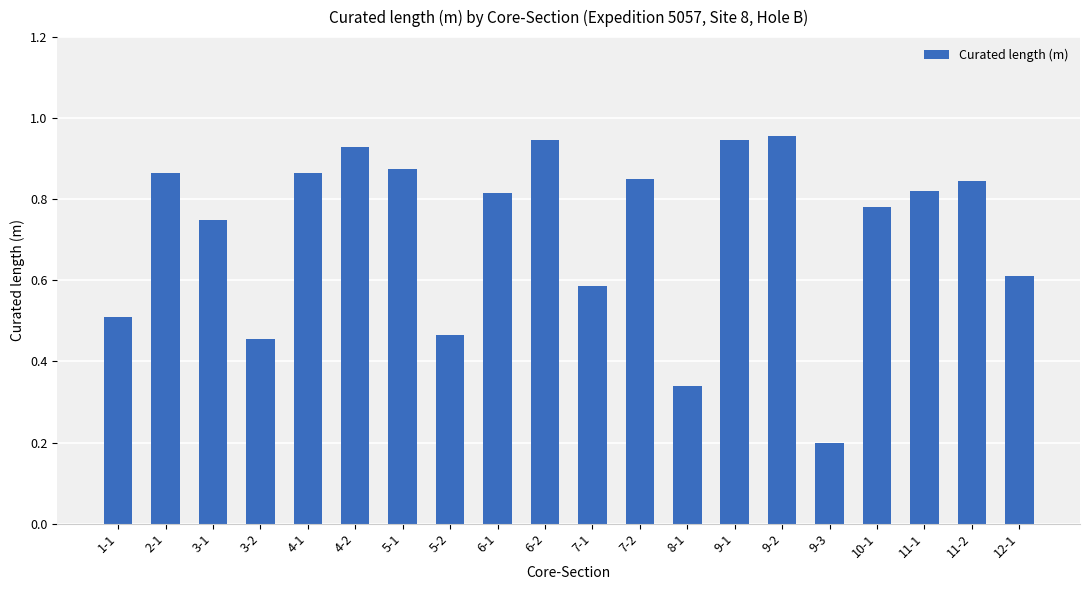

Where is the data nearest to the value 0?

9-3